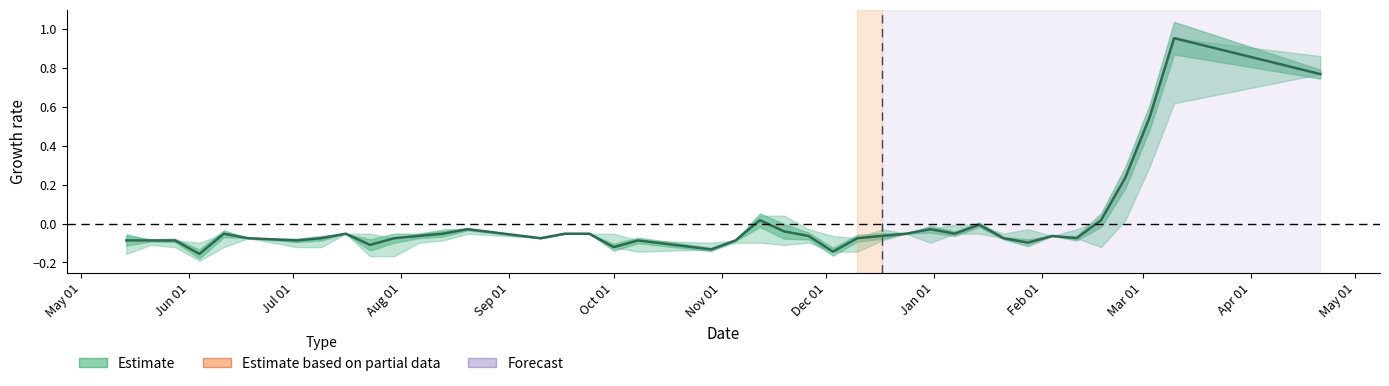

How many lines are shown in the chart?

1